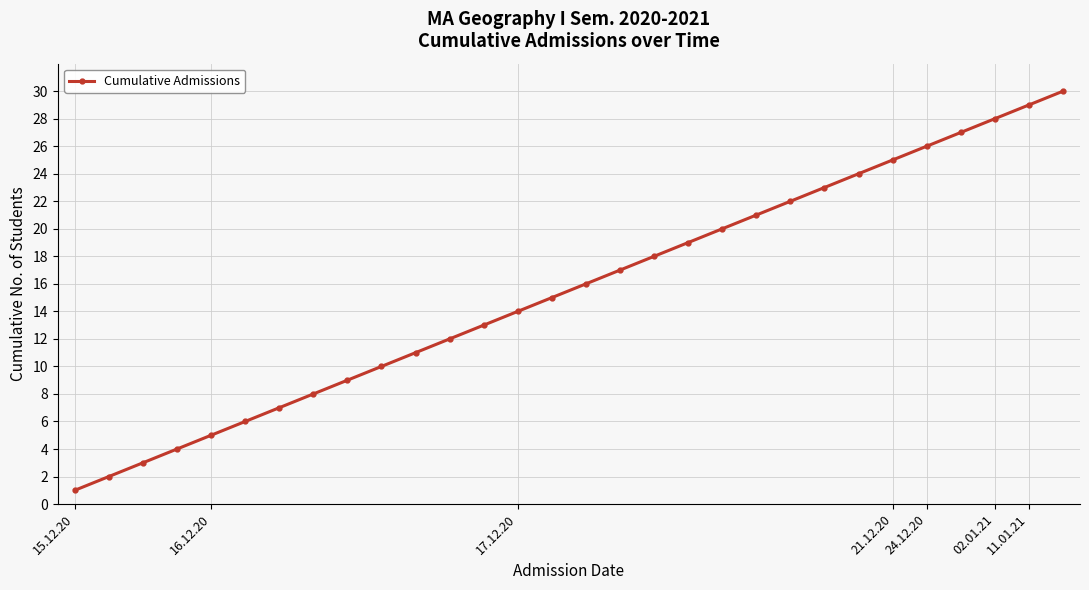

What is the greatest value displayed?

30